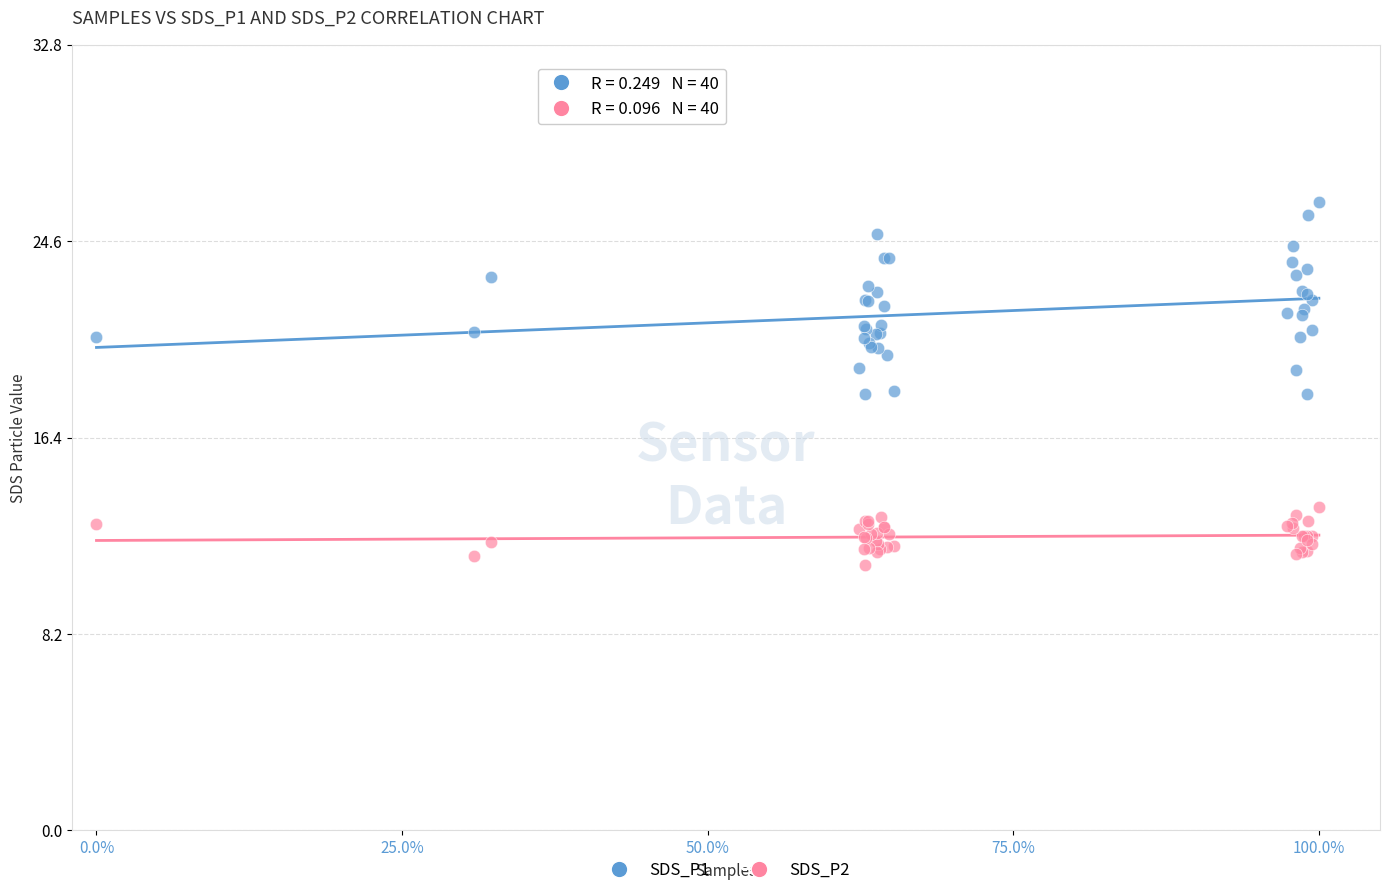

Which series has the largest Y range (max minus min)?

SDS_P1